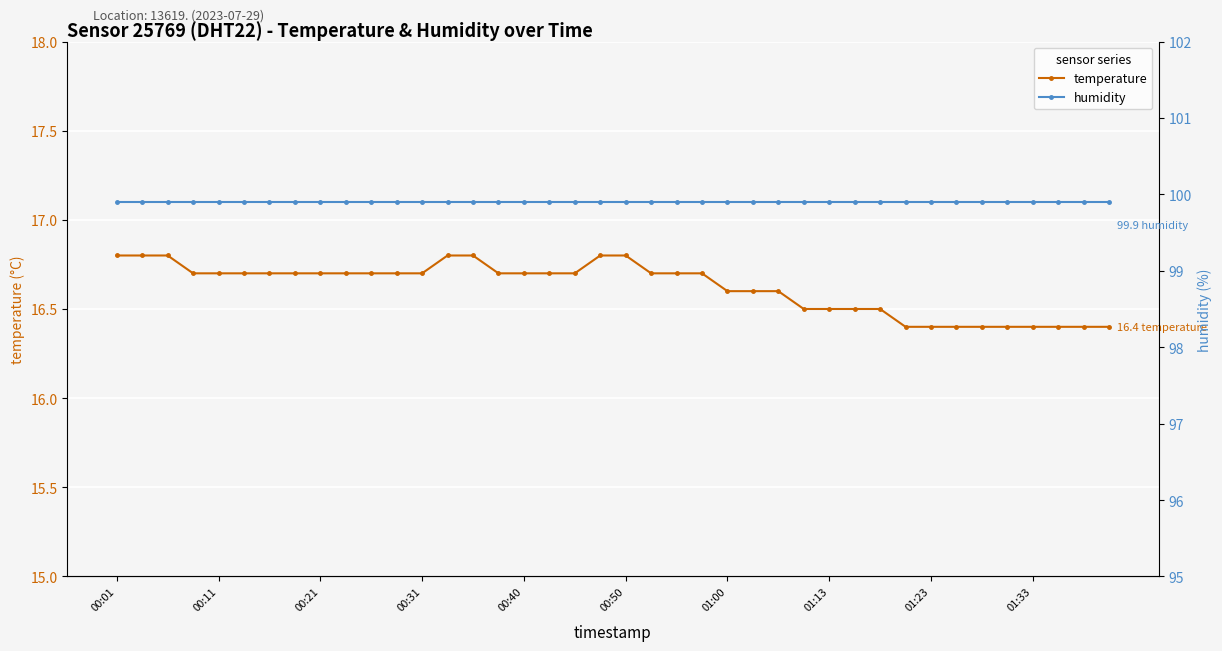

The value of temperature at 00:31 is 23.1. True or false?

False